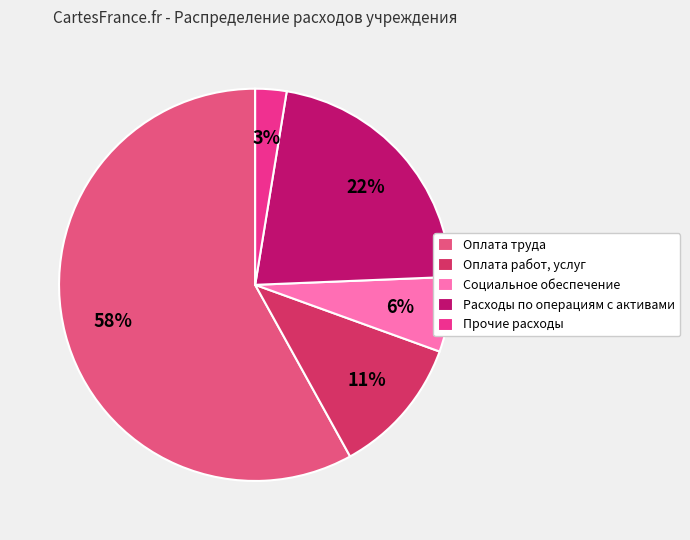

True or false: Расходы по операциям с активами accounts for 27% of the total.

False